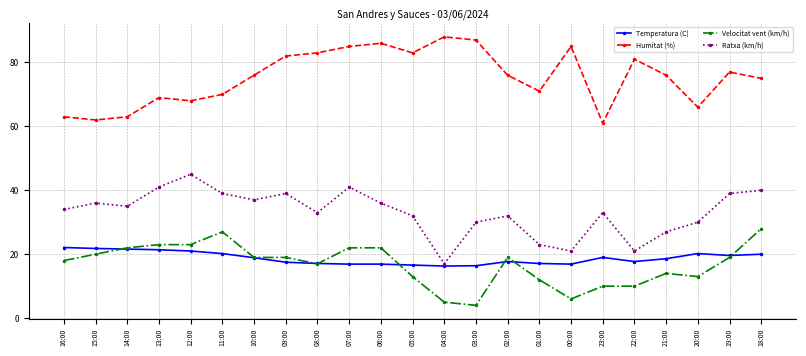

Where is Humitat (%) nearest to the value 74?

18:00